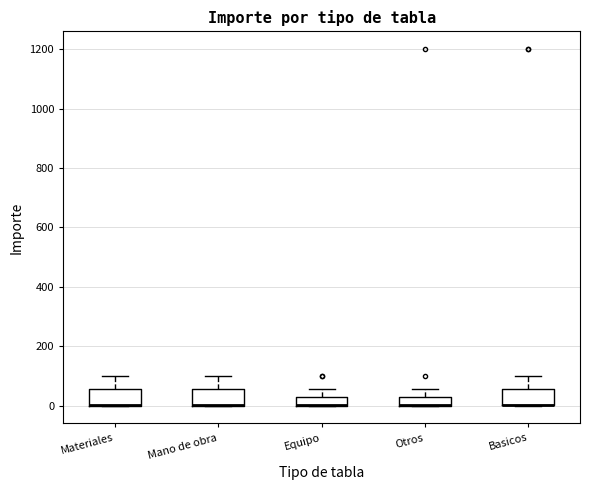

Where does the upper whisker of the box for Equipo end on the y-axis? The values are not printed on the chart, so give them approximately, as read against the axis.

60